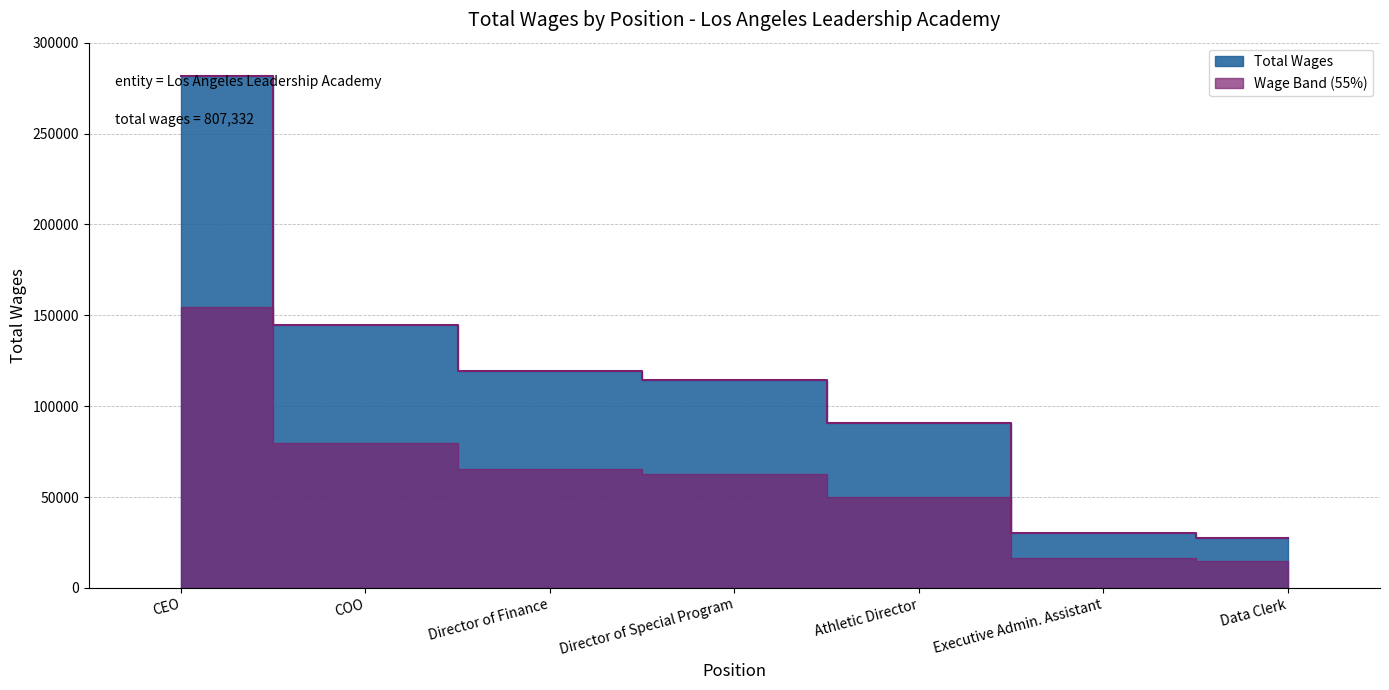

List the labels in order of value, smallest first.

Data Clerk, Executive Admin. Assistant, Athletic Director, Director of Special Program, Director of Finance, COO, CEO